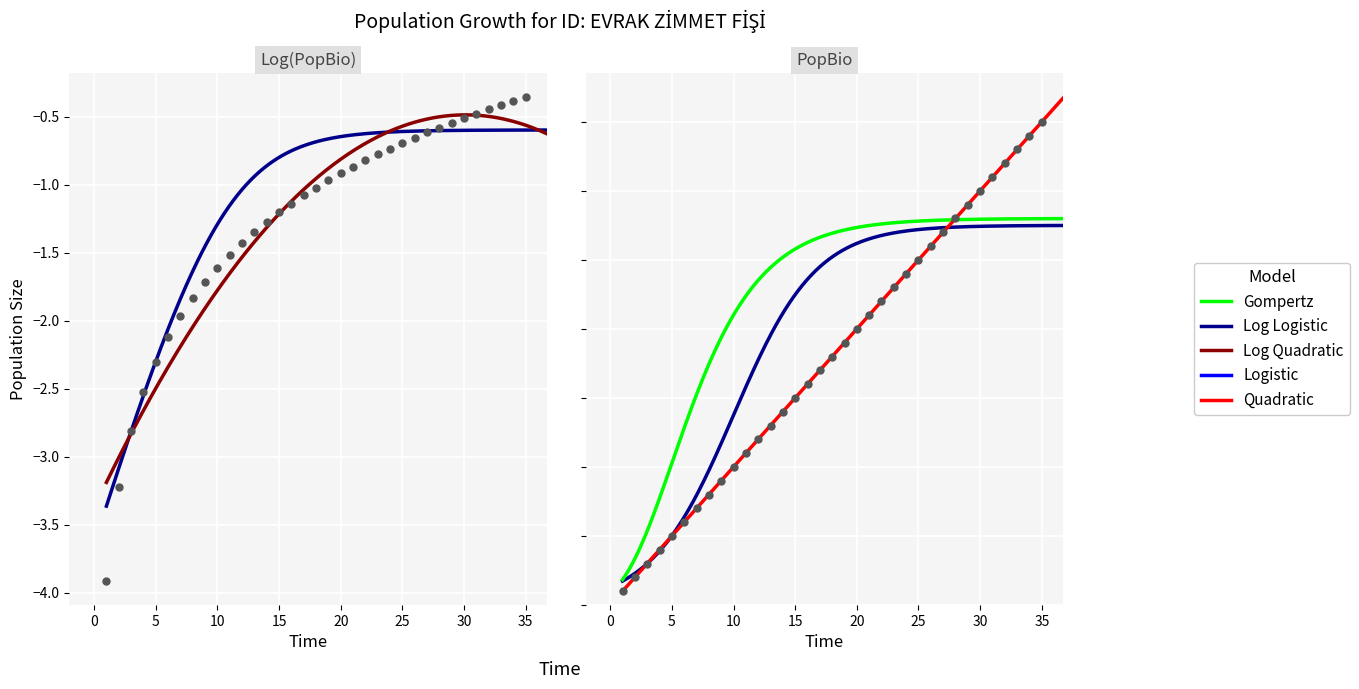

Between 20 and 16, which is larger?

20